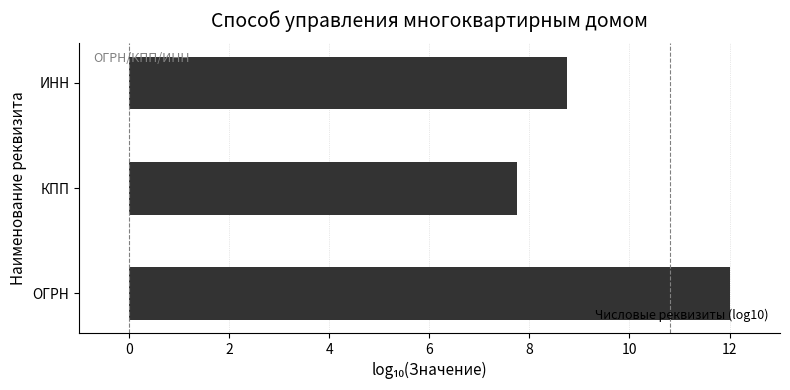

Reading bottom to top, what are all the values shown in this chart?

12.0	7.8	8.7